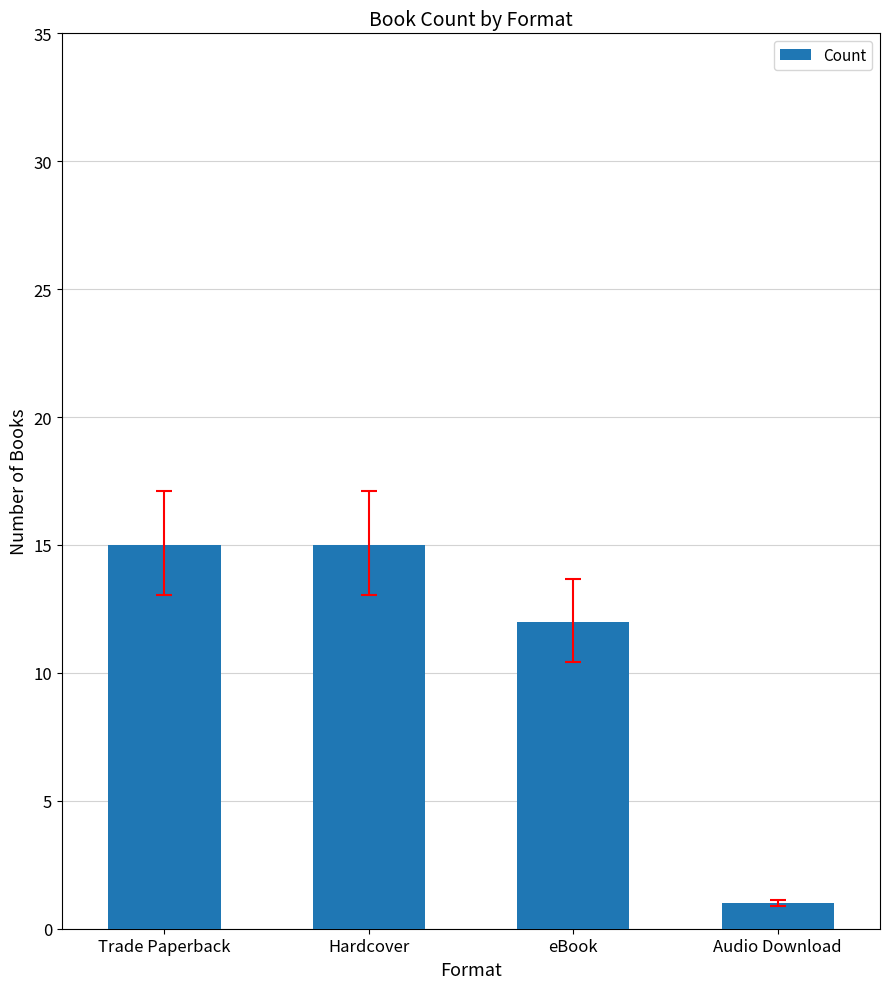

What is the maximum value shown in the chart?

15